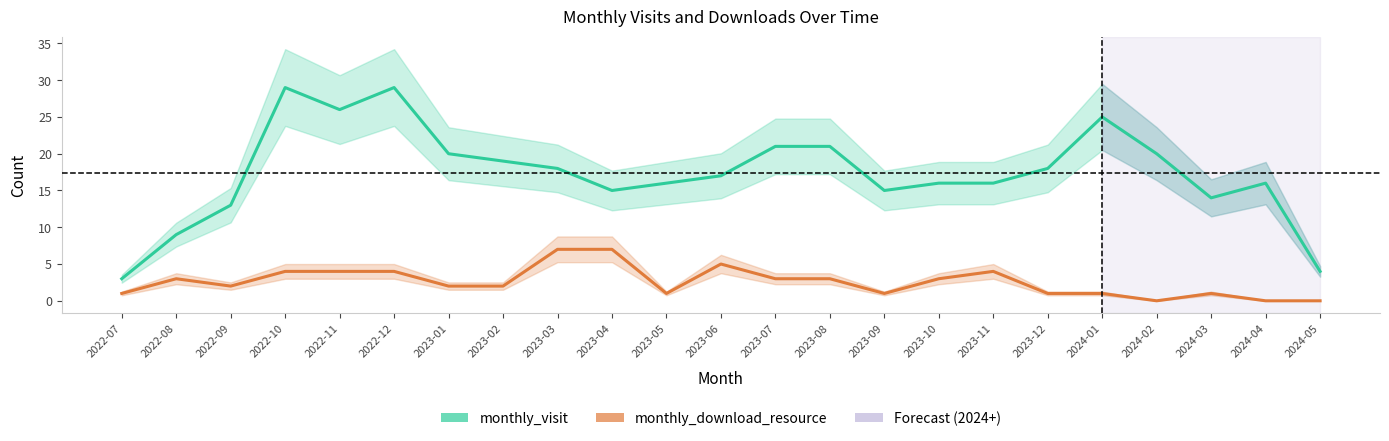

Where does the monthly_visit series first go above 17?

2022-10